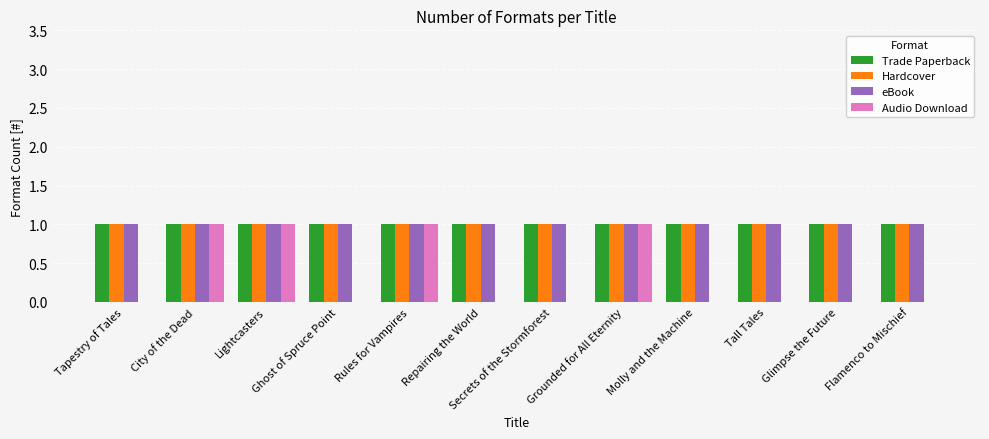

How many data points does each series have?

12